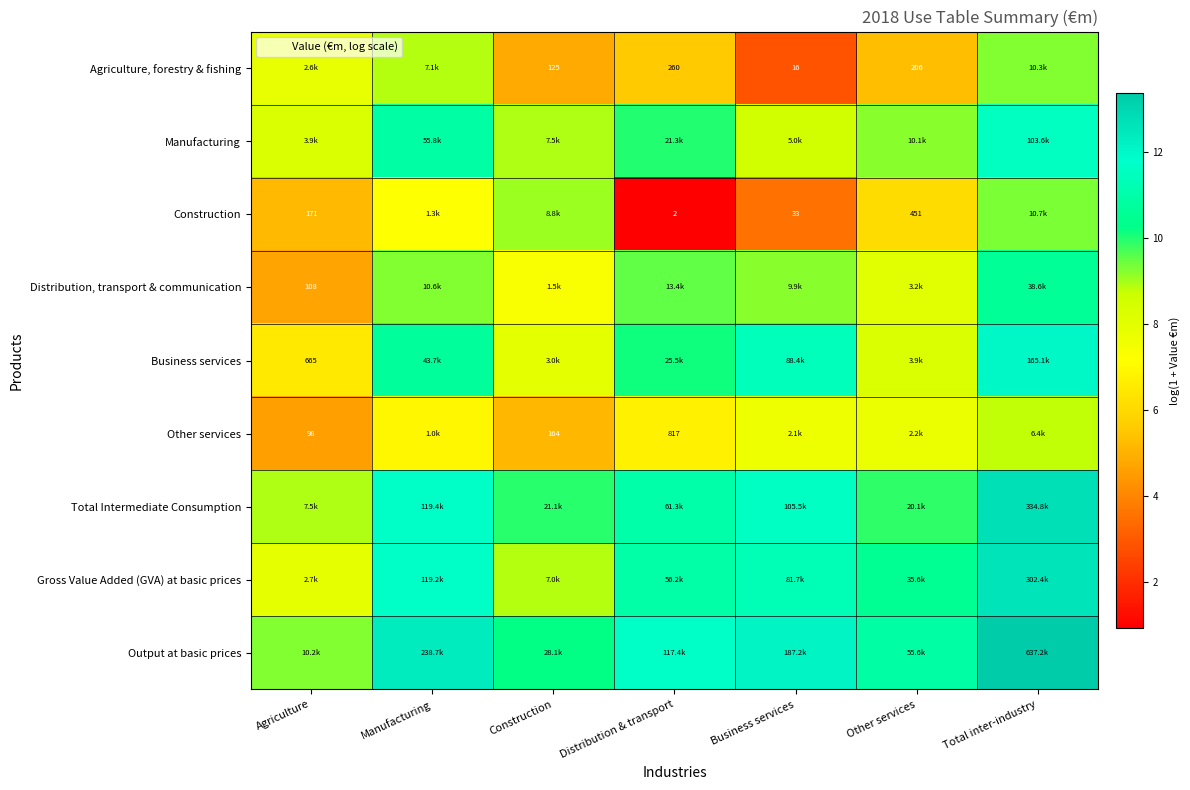

List the labels in order of Business services value, smallest first.

Agriculture, Construction, Other services, Distribution & transport, Manufacturing, Business services, Total inter-industry